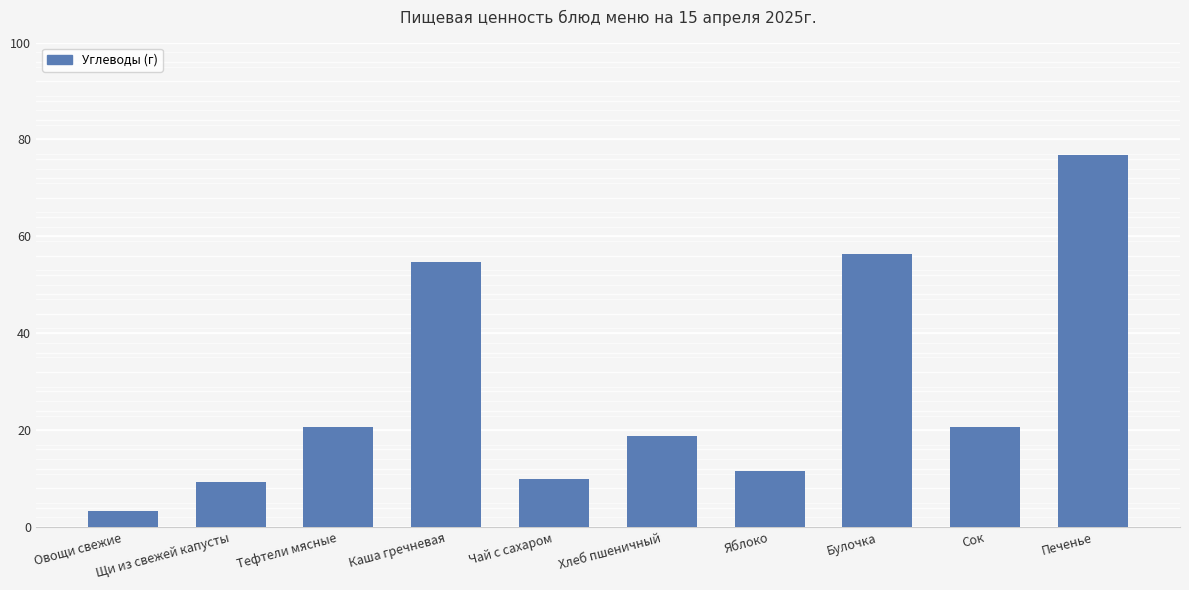

Between Булочка and Чай с сахаром, which is larger?

Булочка